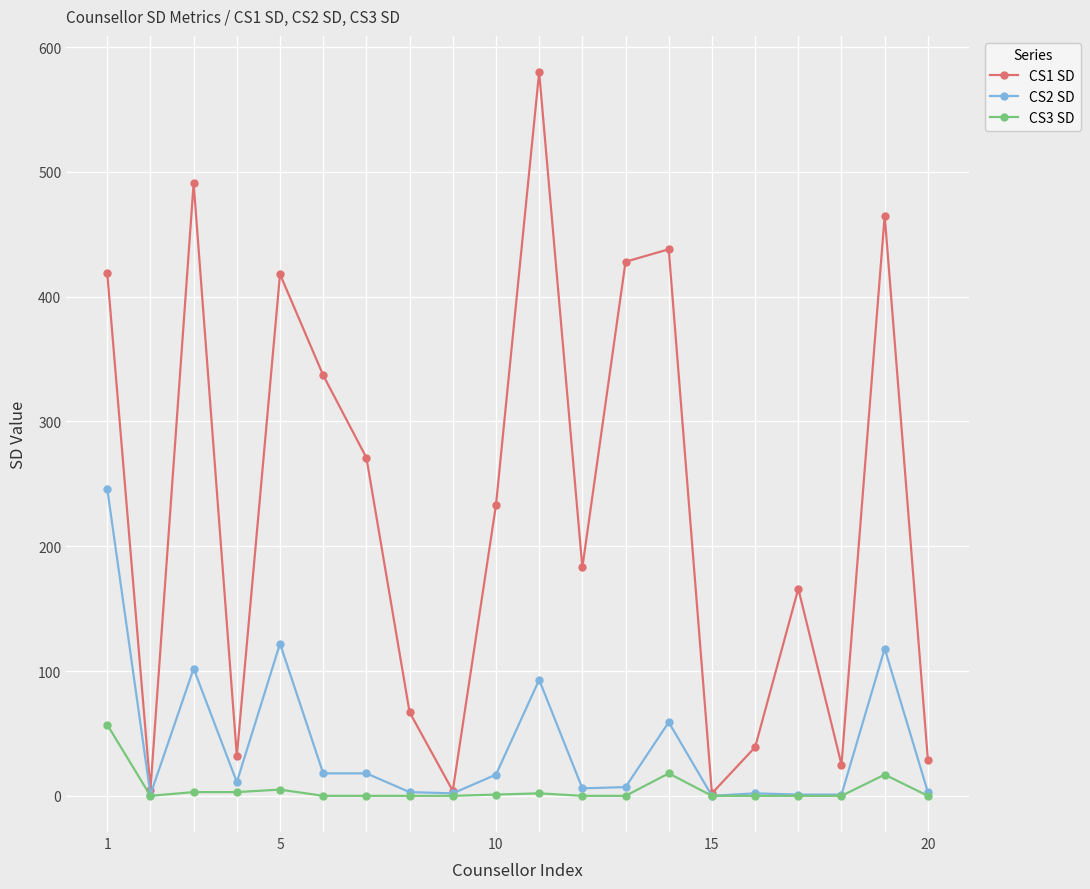

Which series has the largest total across all categories?

CS1 SD